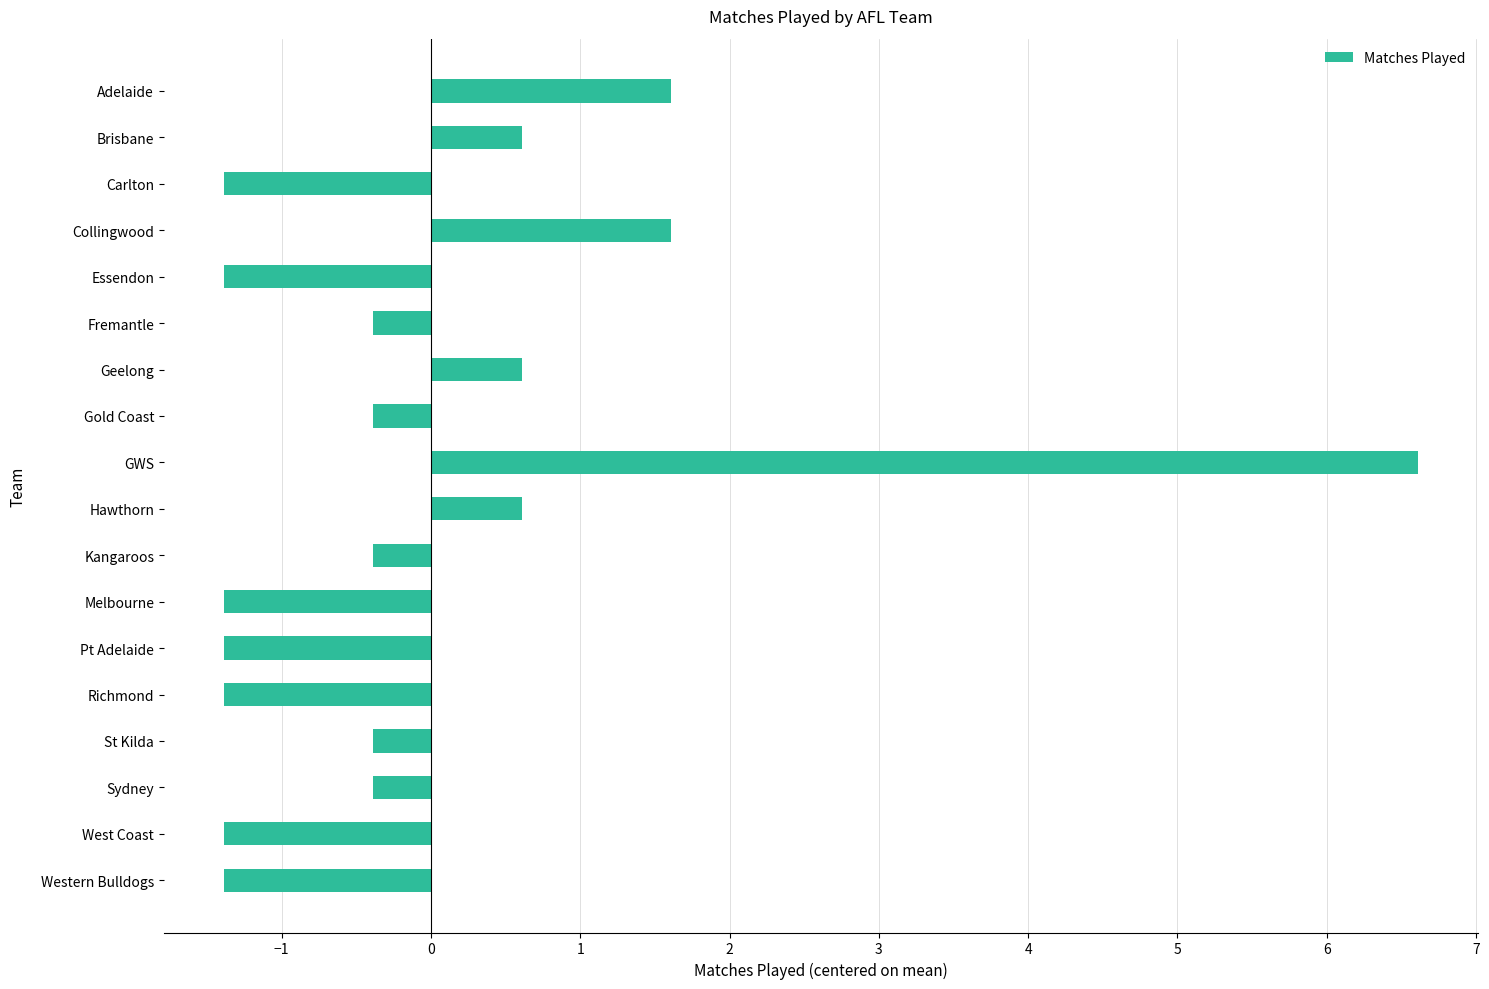

How many bars are there in total?

18